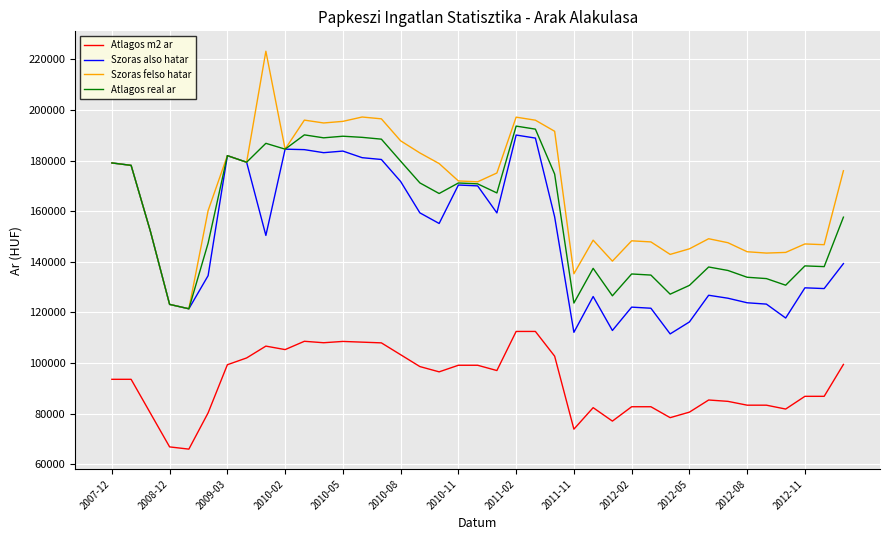

What is the minimum value for Szoras also hatar?

111498